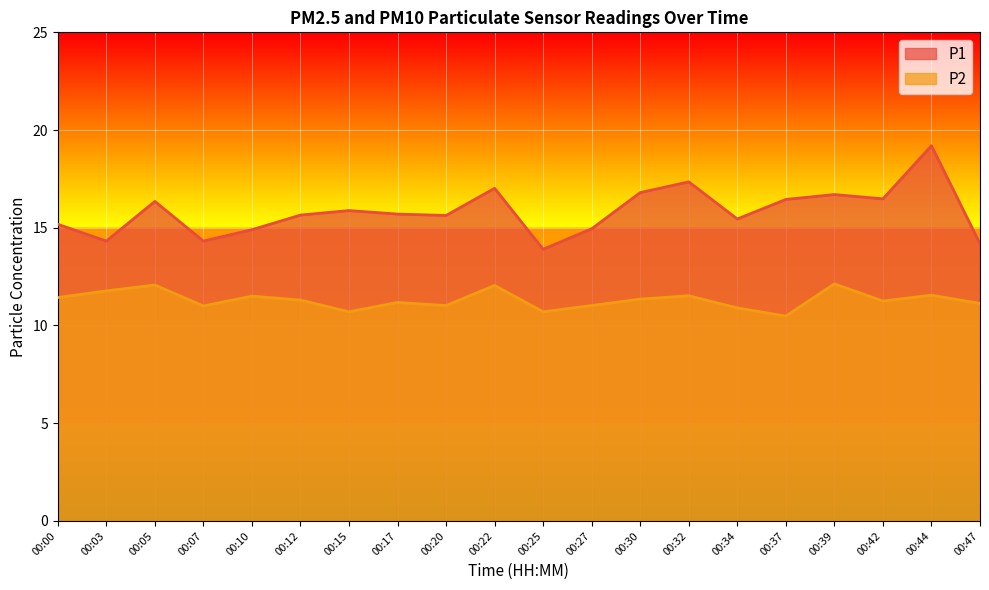

The value of P1 at 00:22 is 9.2. True or false?

False